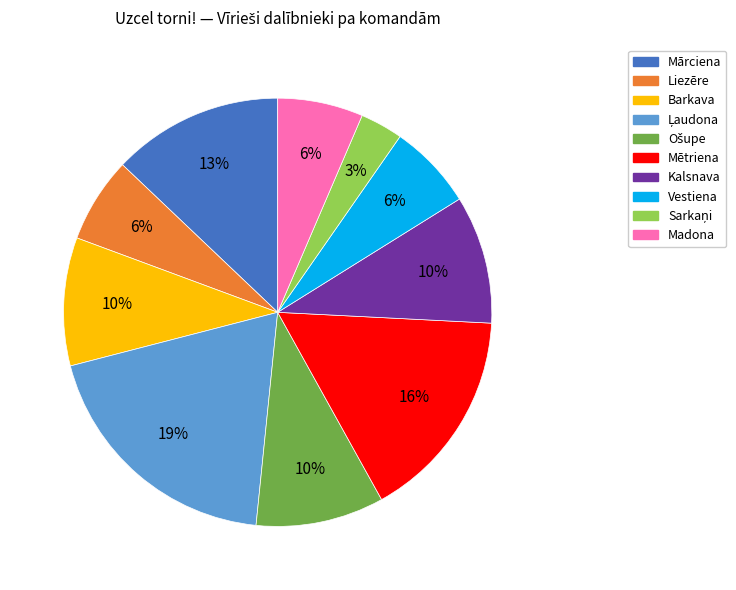

The Mārciena slice represents 13% of the pie. True or false?

True